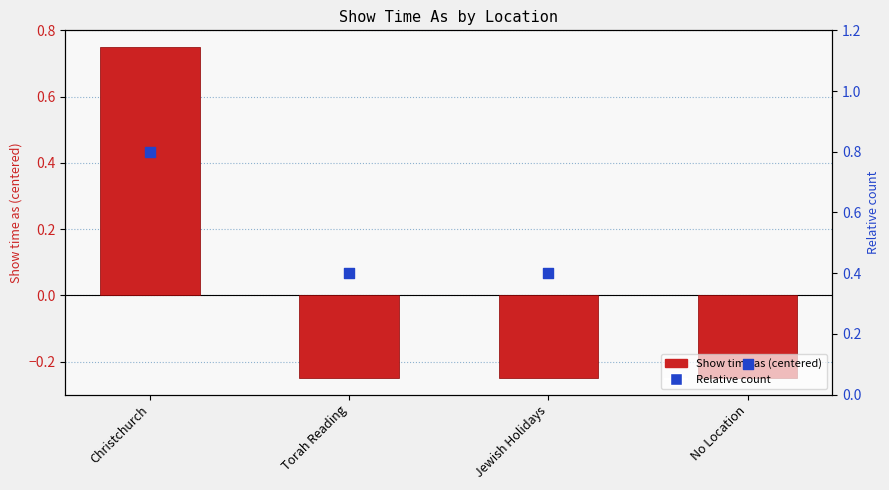

At which category is the sum across all series the highest?

Christchurch